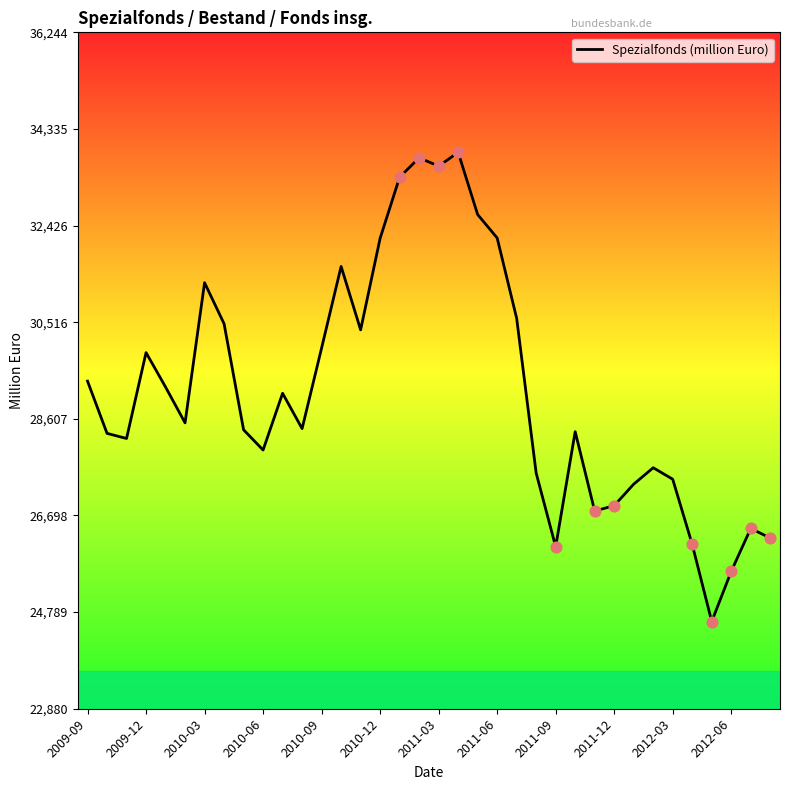

What is the maximum value shown in the chart?

33873